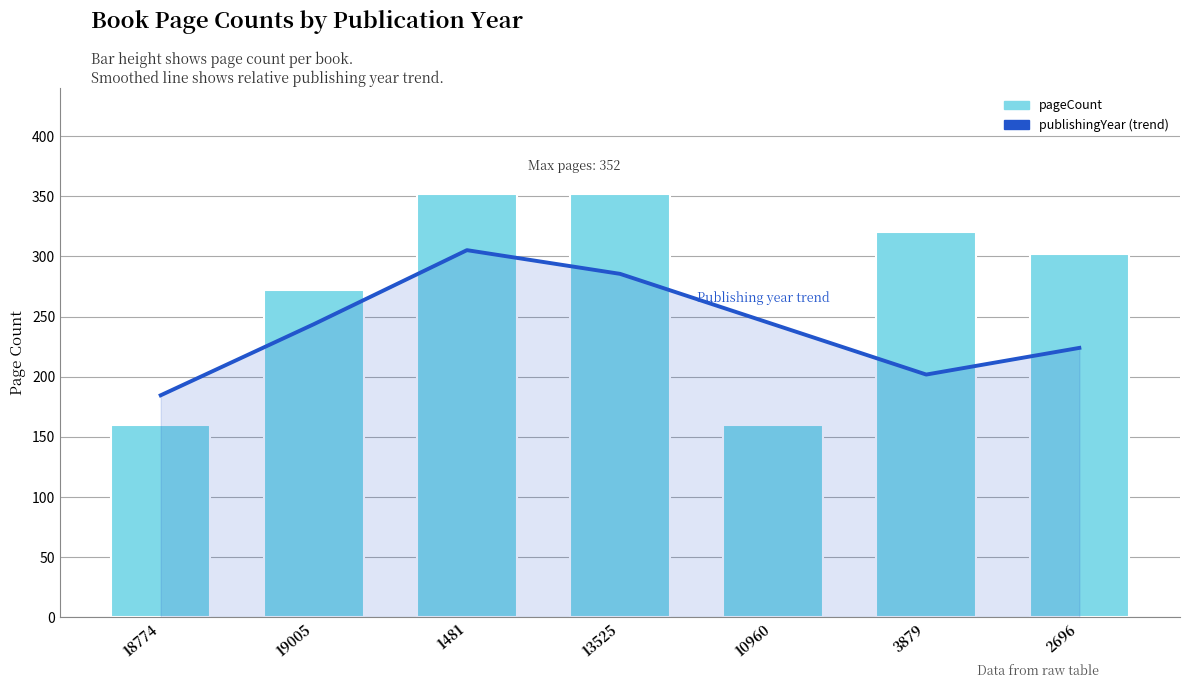

At which label is pageCount closest to 256?

19005